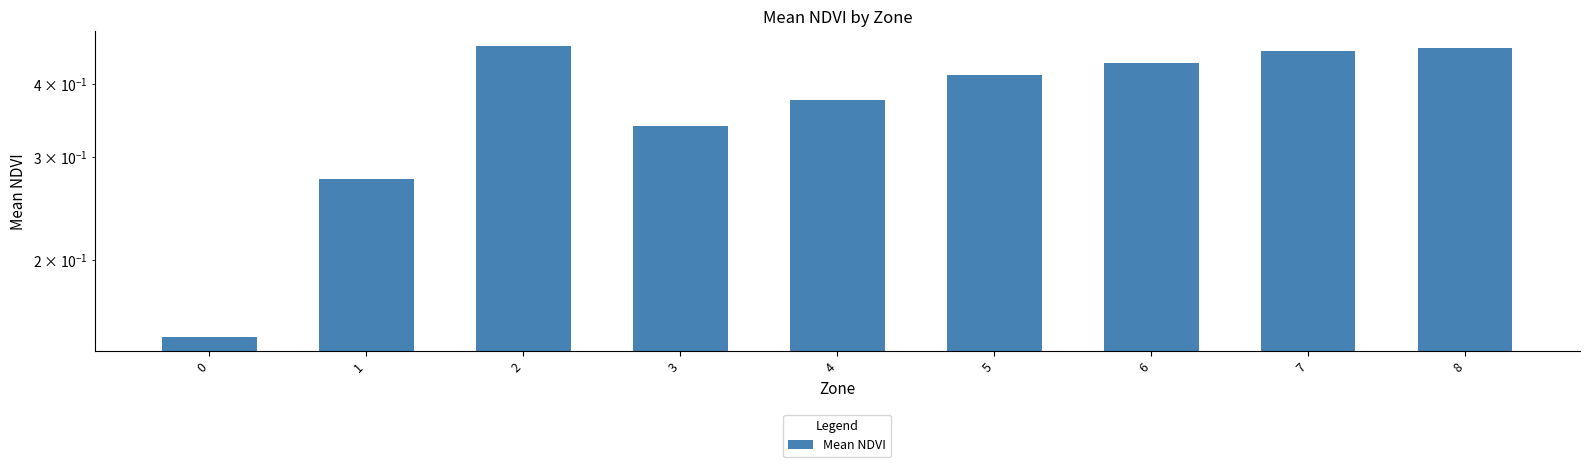

List the labels in order of value, smallest first.

0, 1, 3, 4, 5, 6, 7, 8, 2